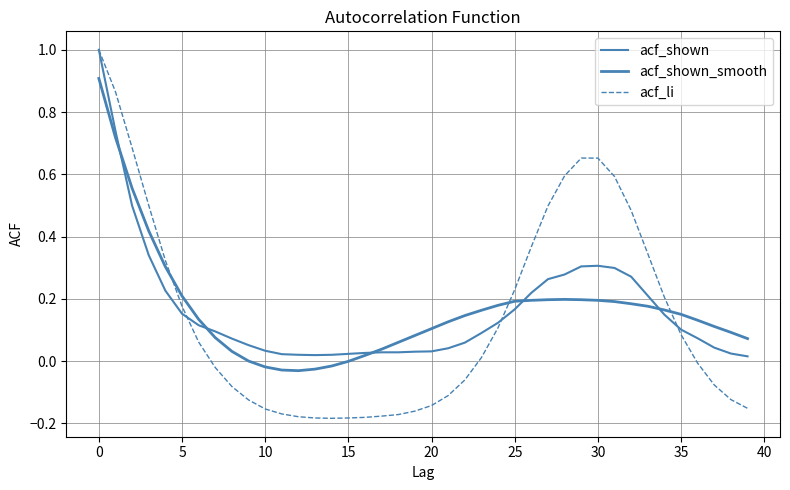

Which series ends up on top after the final intersection of acf_shown and acf_shown_smooth?

acf_shown_smooth